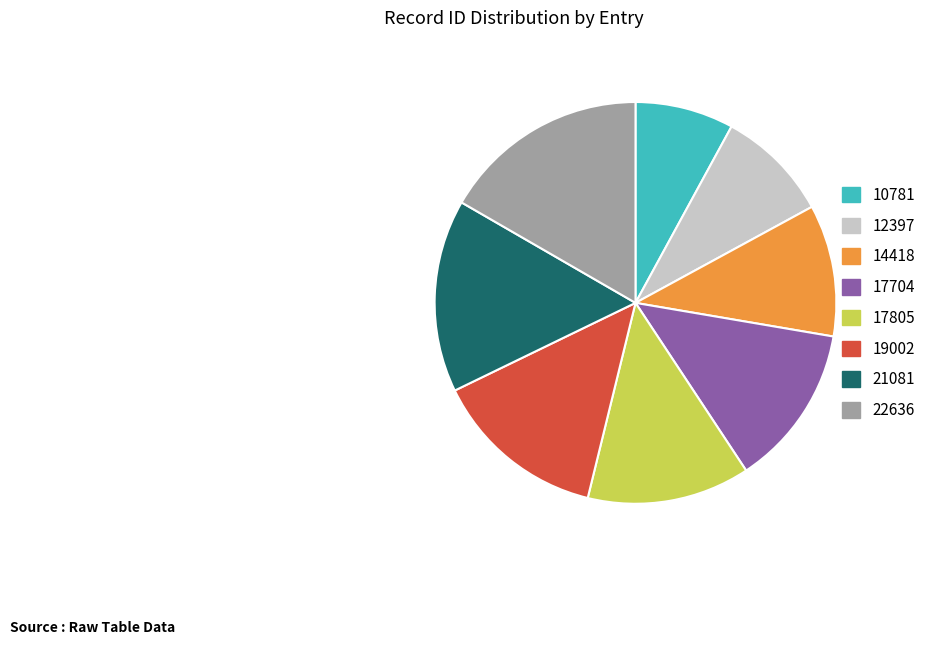

Is it true that 10781 is 8% of the pie?

True